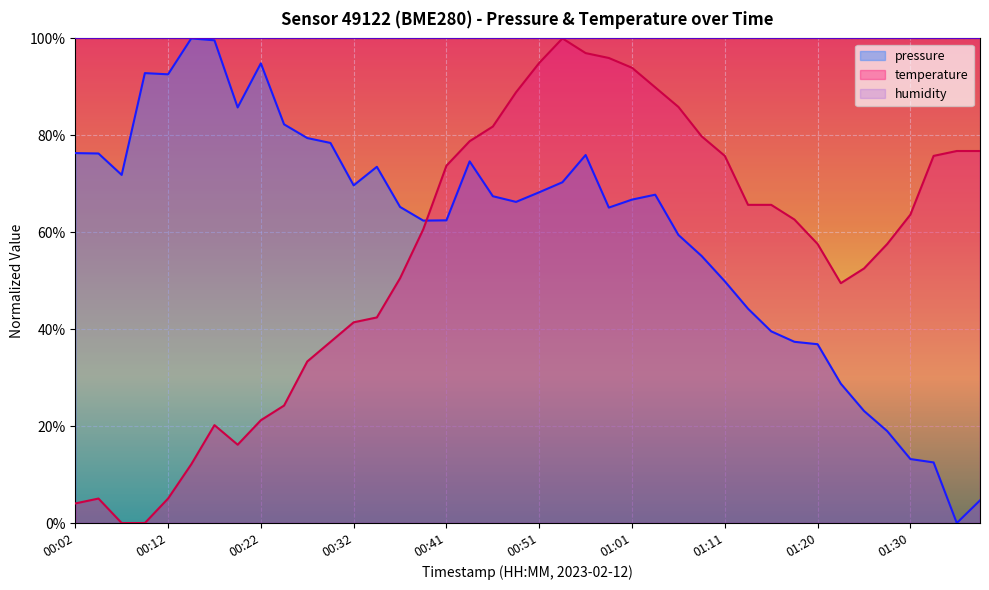

At which label does temperature first exceed 62?

00:41